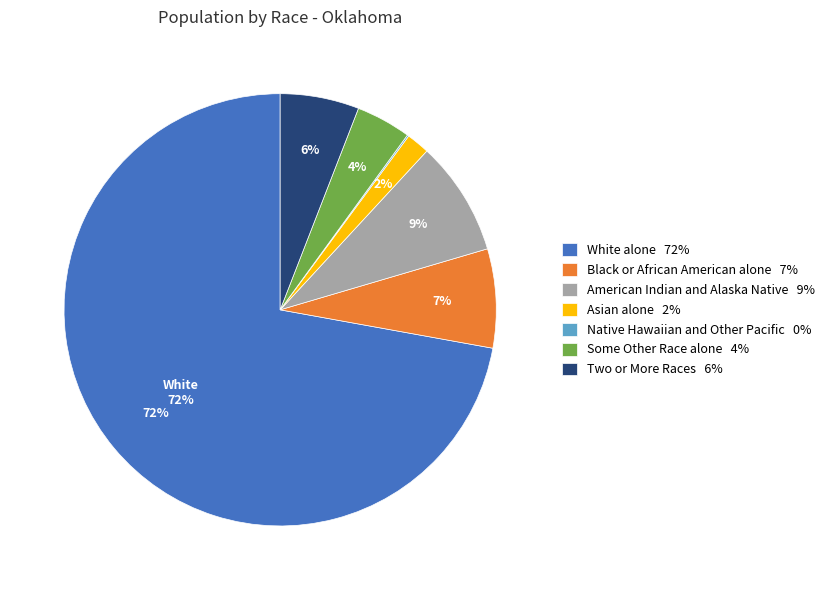

To the nearest percent, what portion does Black or African American alone 7% represent?

7%